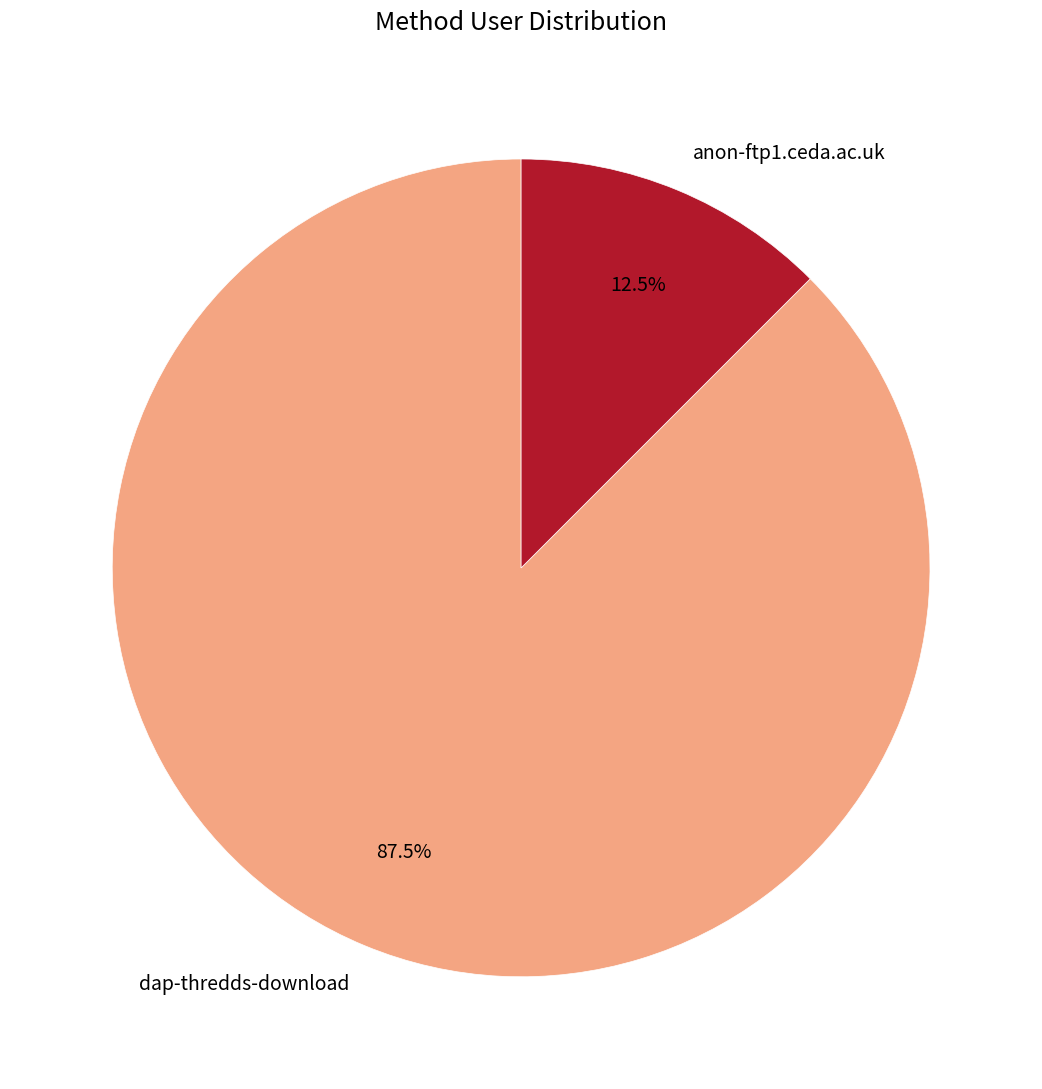

The dap-thredds-download slice represents 97% of the pie. True or false?

False